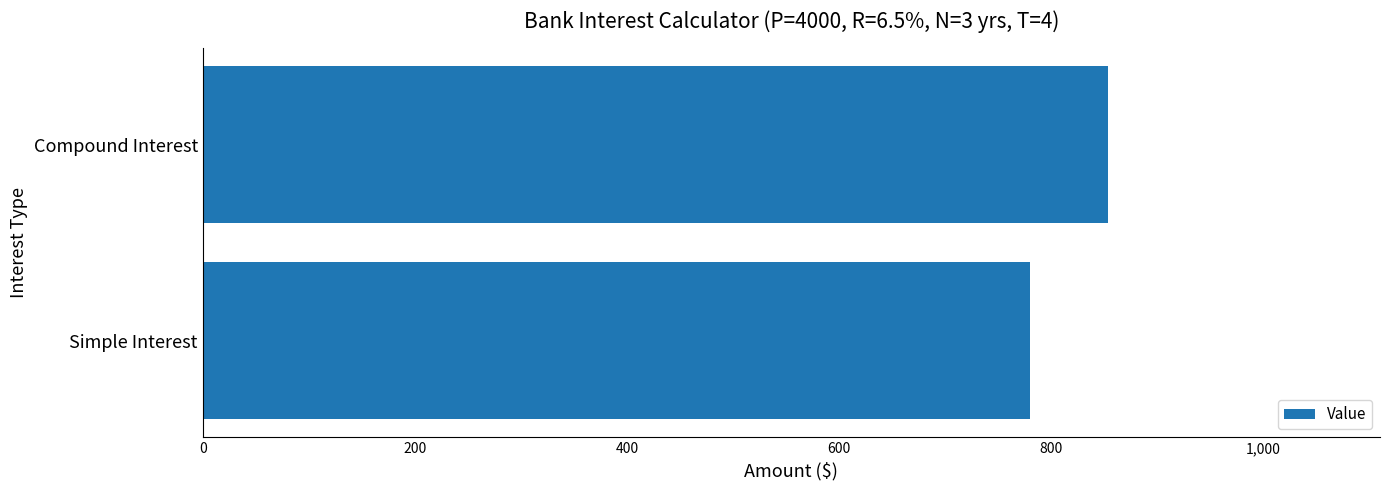

List the labels in order of value, largest first.

Compound Interest, Simple Interest